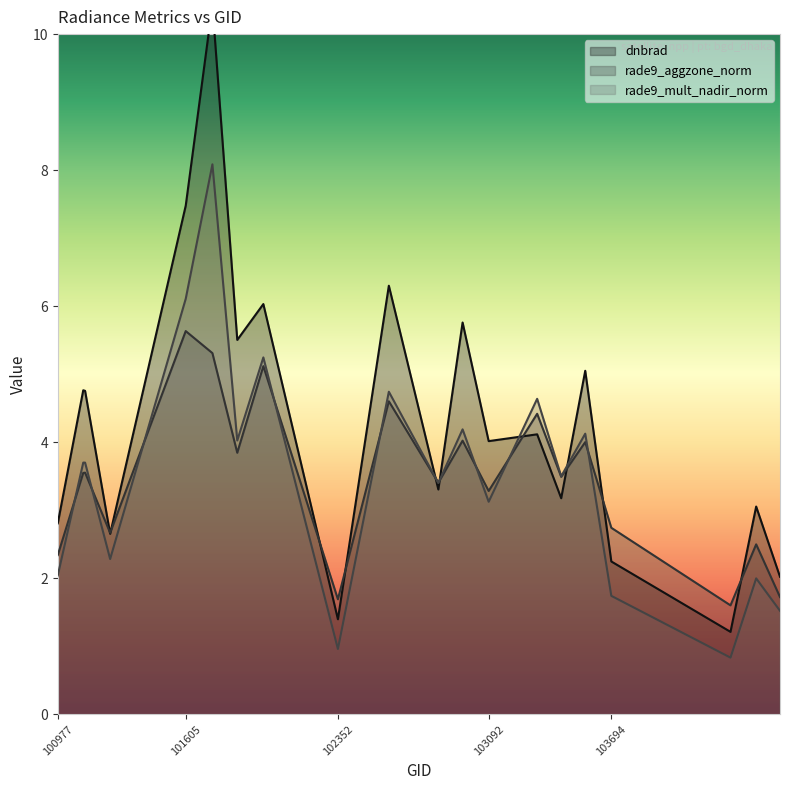

What is the sum of all rade9_aggzone_norm values?

69.5